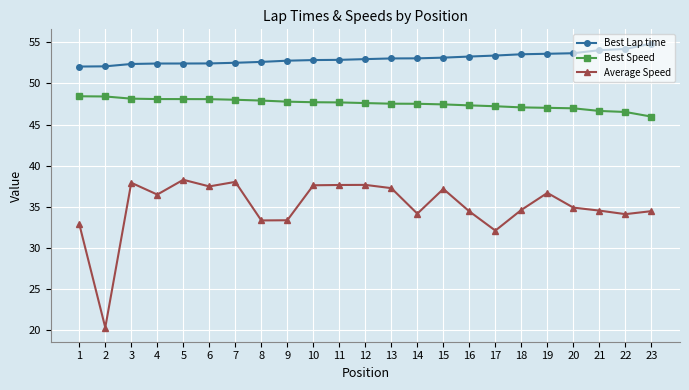

What are all the series names shown in the legend?

Best Lap time, Best Speed, Average Speed